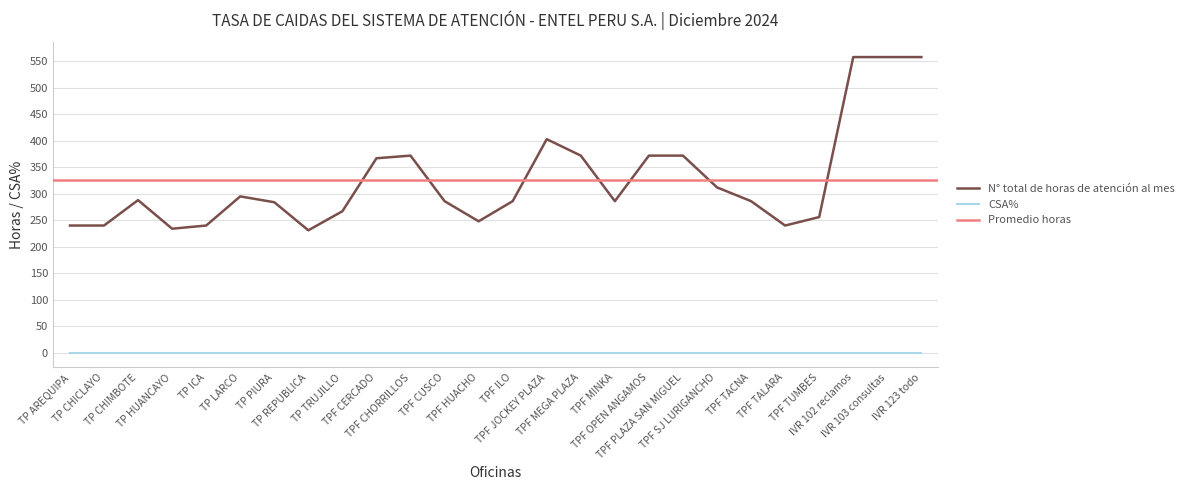

What is the sum of the values at TP ICA and TPF TALARA?

480